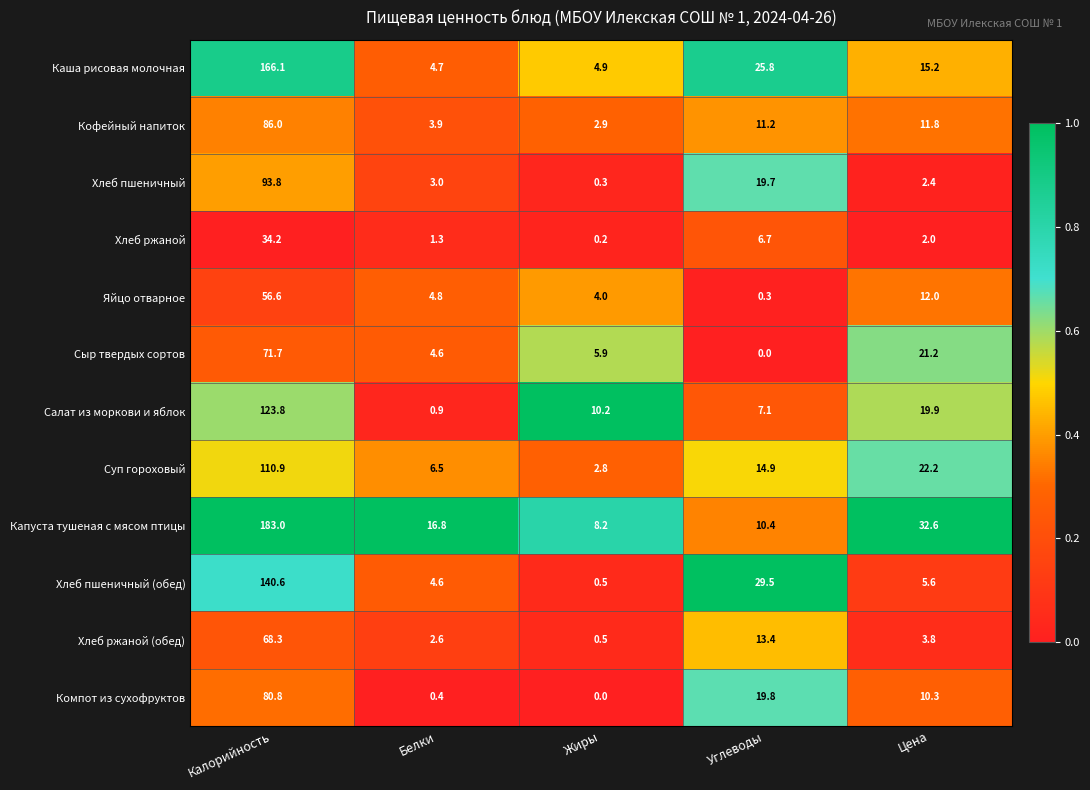

What is the difference between the Салат из моркови и яблок values at Калорийность and Жиры?

113.6